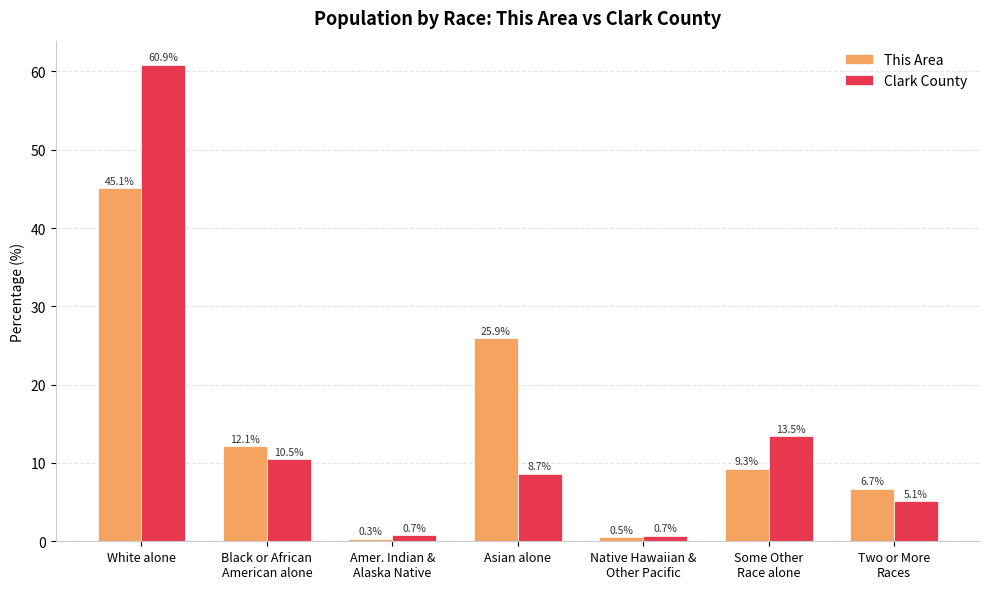

What is the total value across all series at Some Other
Race alone?

22.7